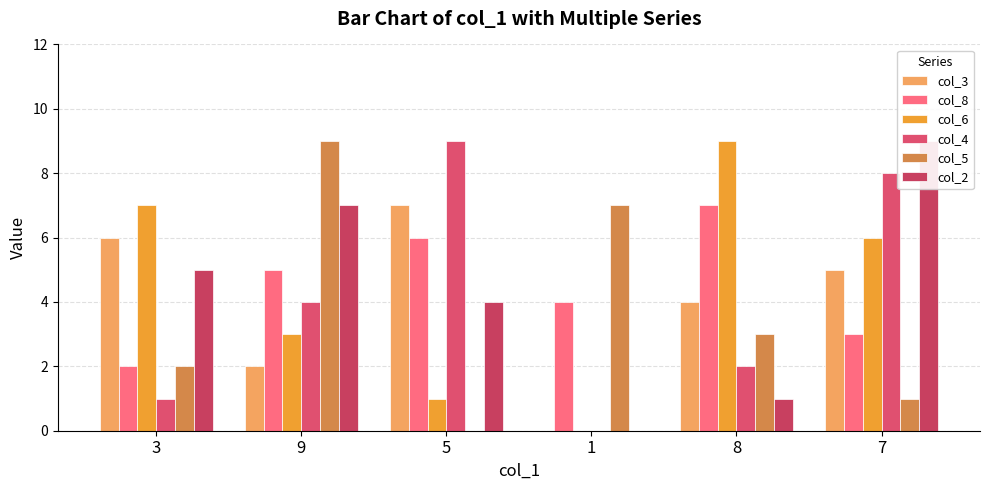

Is the value of col_6 at 7 greater than the value of col_8 at 1?

Yes